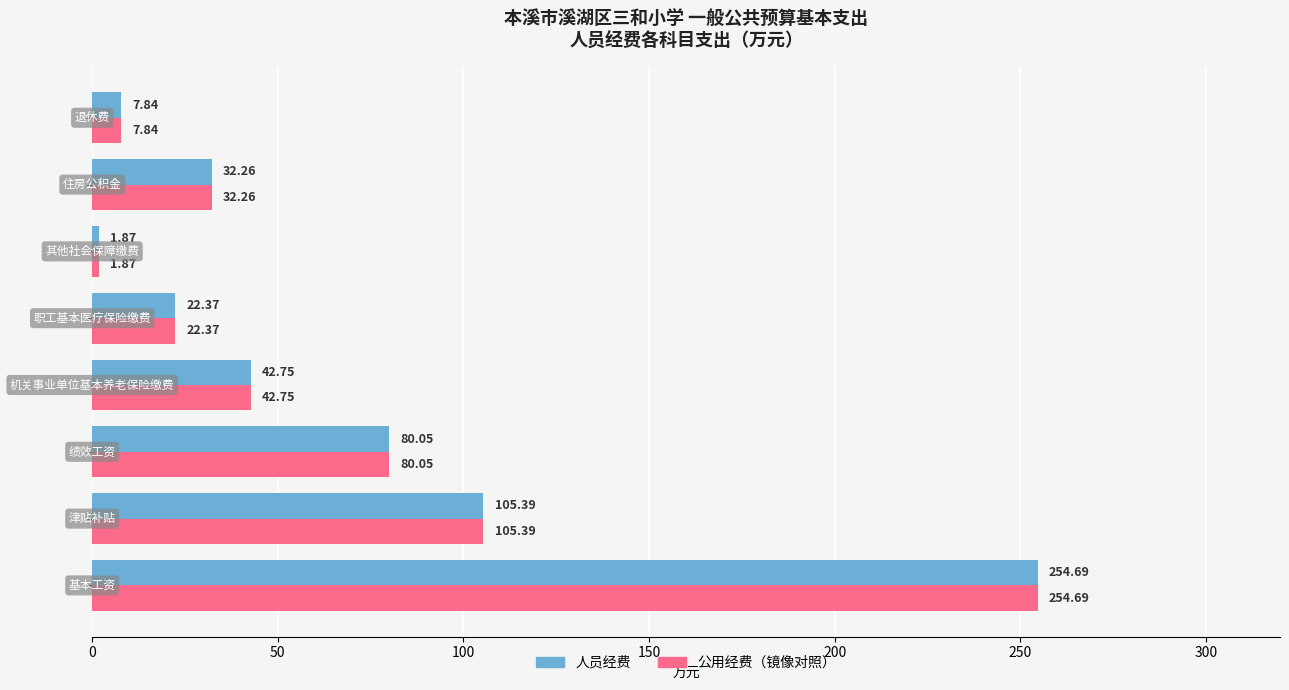

Reading right to left, transcribe all the data shown in this chart.

人员经费: 7.8	32.3	1.9	22.4	42.8	80.0	105.4	254.7
公用经费（对应）: 7.8	32.3	1.9	22.4	42.8	80.0	105.4	254.7